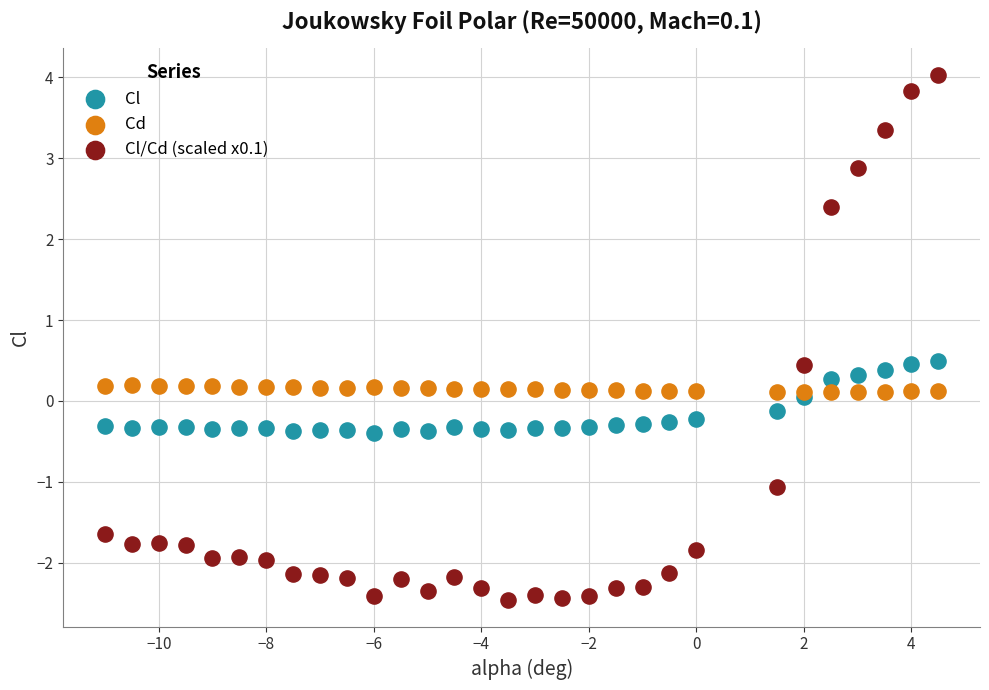

Which series reaches the minimum Y coordinate?

Cl/Cd (scaled x0.1)